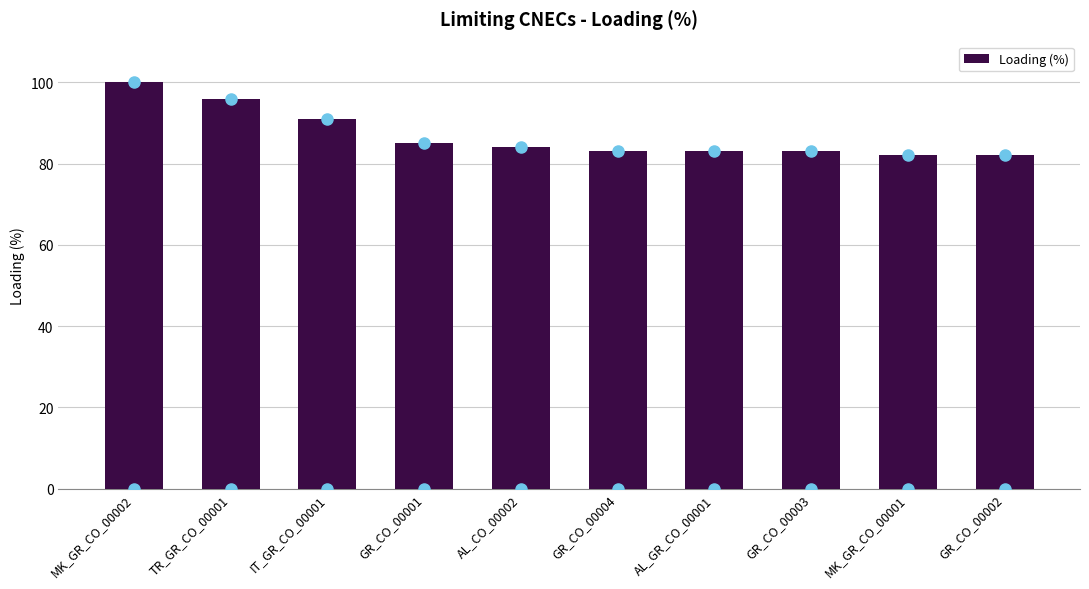

What is the average value?

87